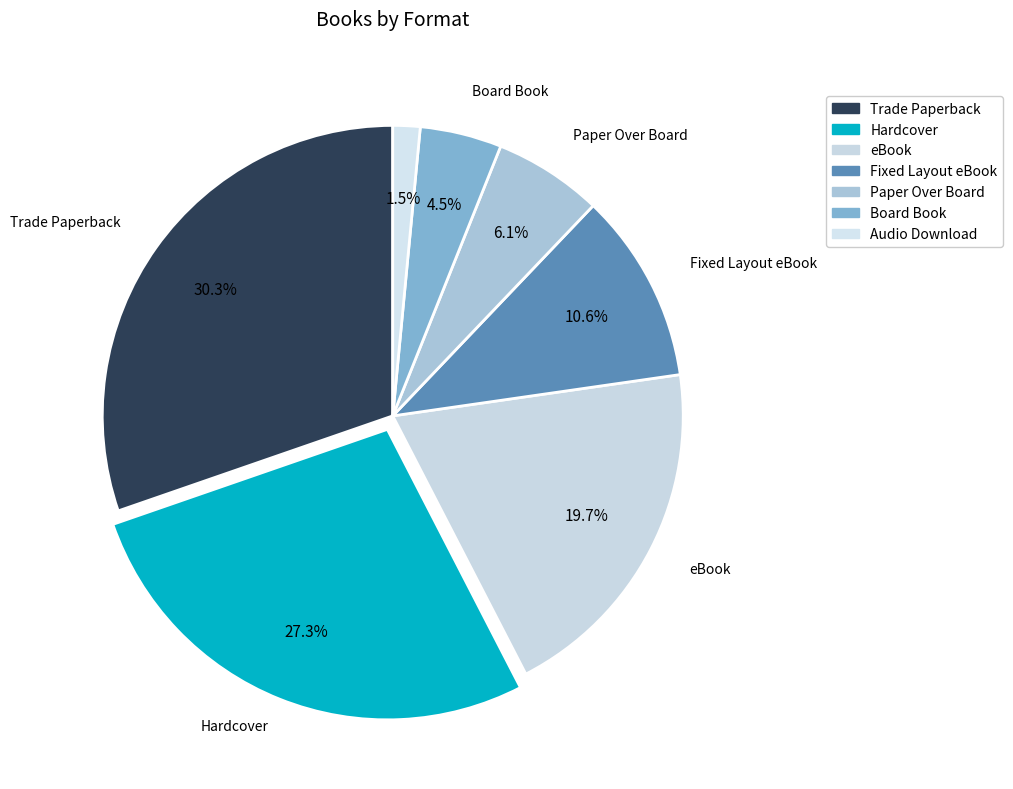

Does eBook account for over 50% of the chart?

No